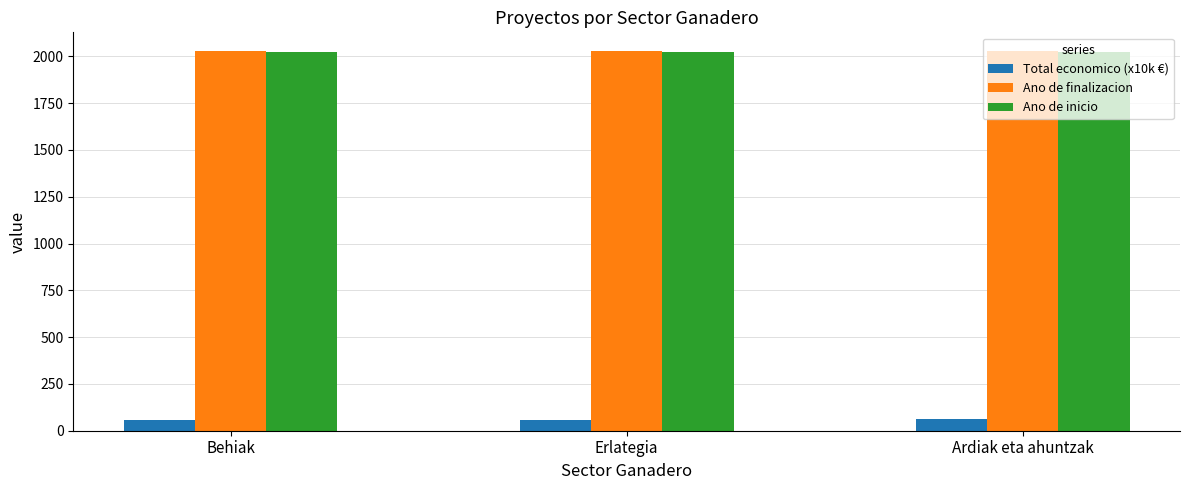

What is the label of the 2nd bar from the left?

Erlategia